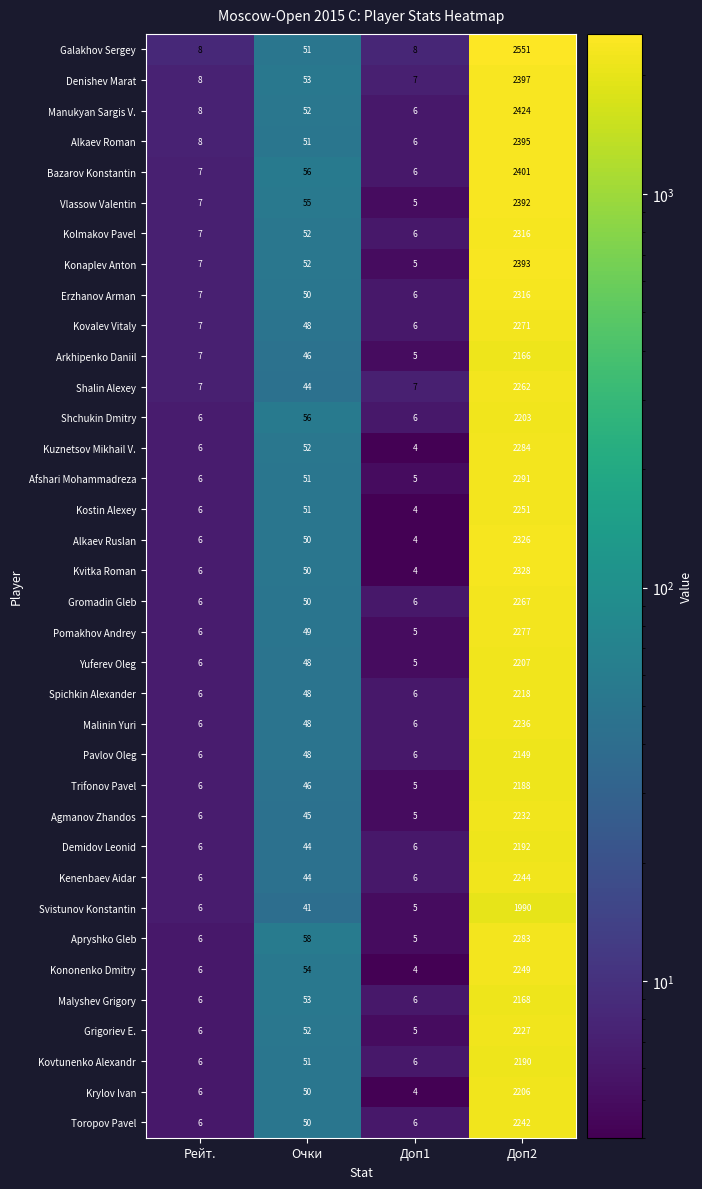

The value of Pomakhov Andrey at Очки is 82. True or false?

False